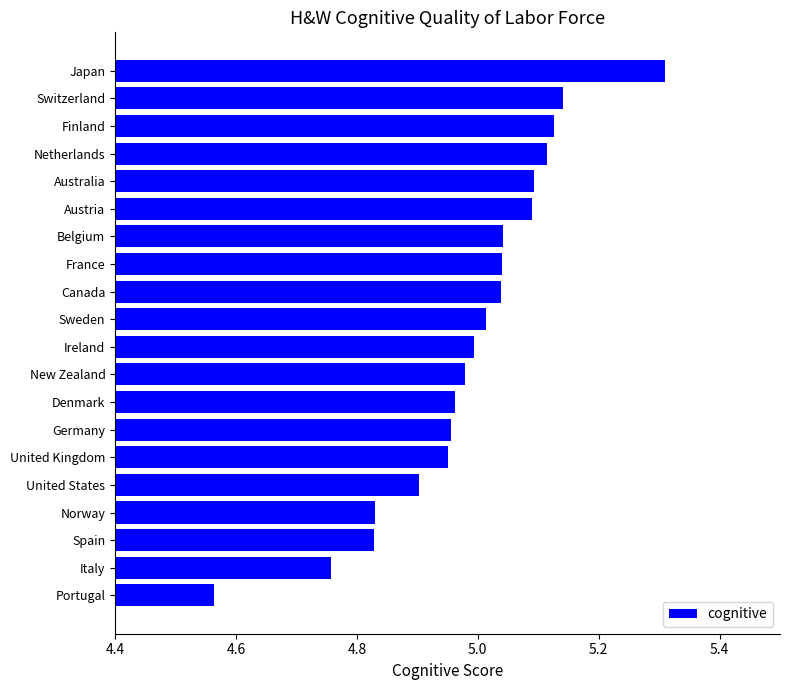

What is the ratio of the value at Australia to the value at Netherlands?

1.0